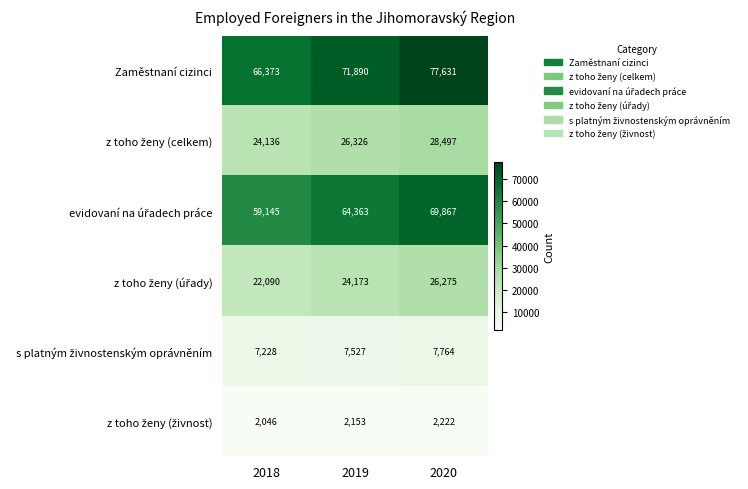

Which category has the highest value across all series?

2020